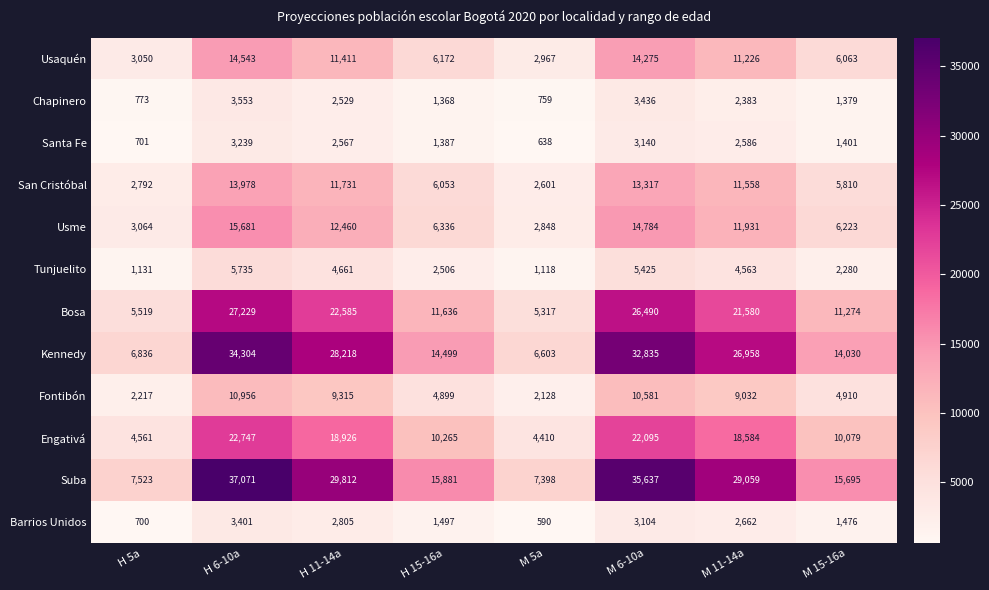

Where does the Tunjuelito series first go above 4563?

H 6-10a